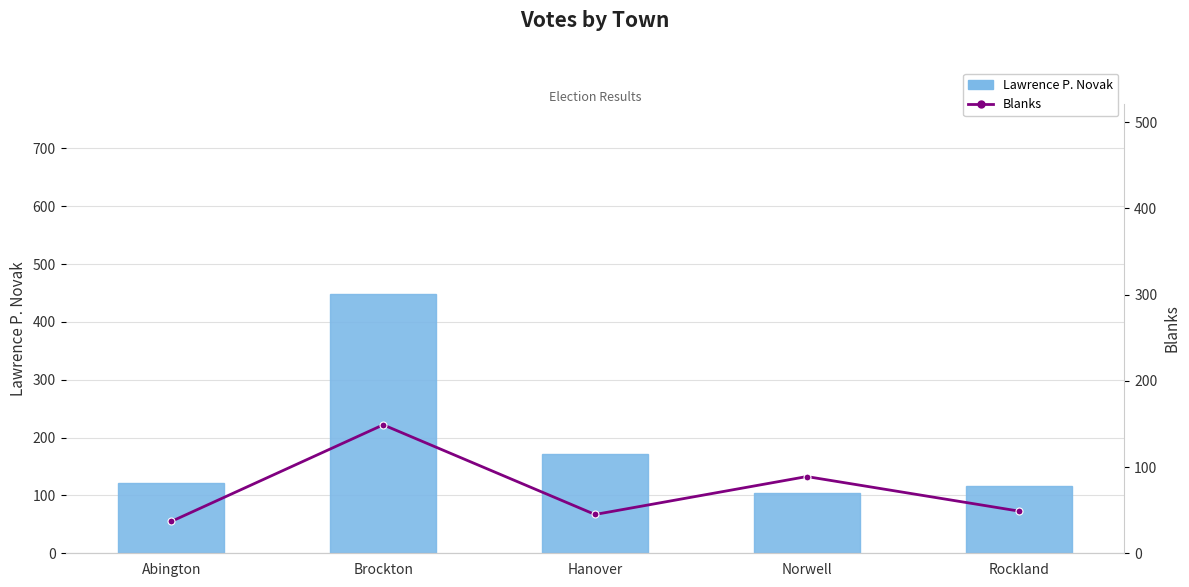

Is it true that Lawrence P. Novak equals 449 at Brockton?

True